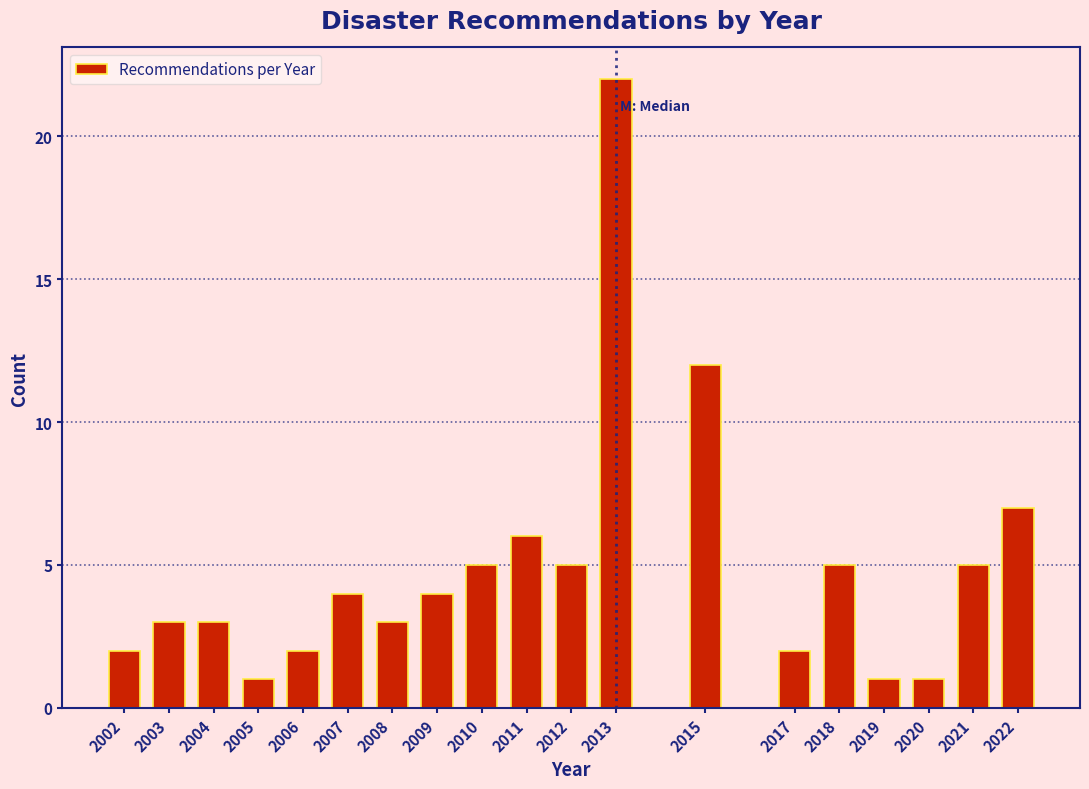

Reading left to right, what are all the values shown in this chart?

2002=2	2003=3	2004=3	2005=1	2006=2	2007=4	2008=3	2009=4	2010=5	2011=6	2012=5	2013=22	2015=12	2017=2	2018=5	2019=1	2020=1	2021=5	2022=7